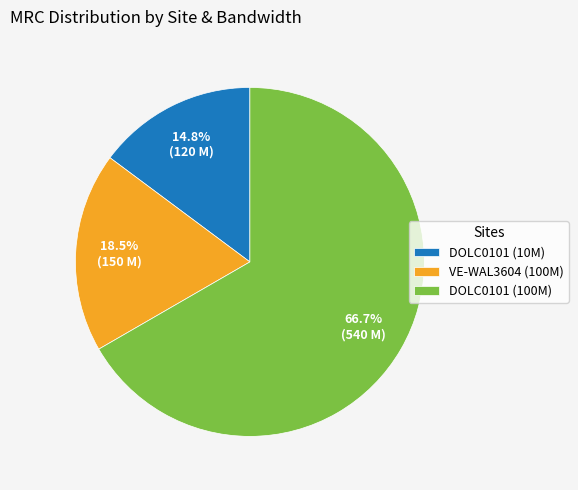

How many slices are in this pie chart?

3